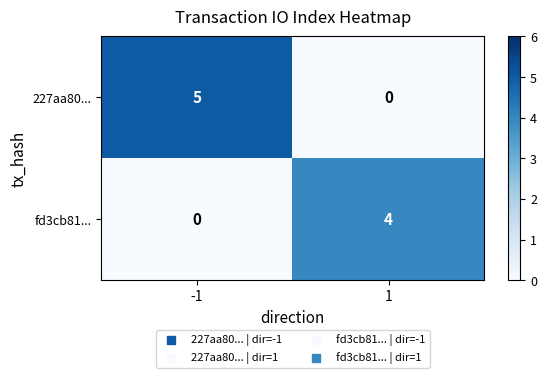

Between -1 and 1, which series saw the biggest shift?

227aa80...